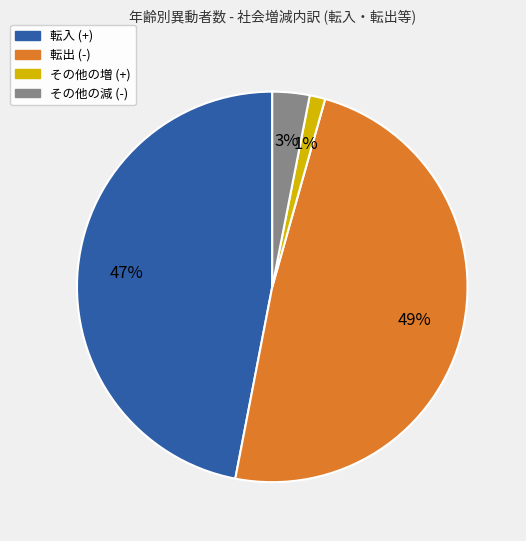

The 転入 (+) slice represents 35% of the pie. True or false?

False